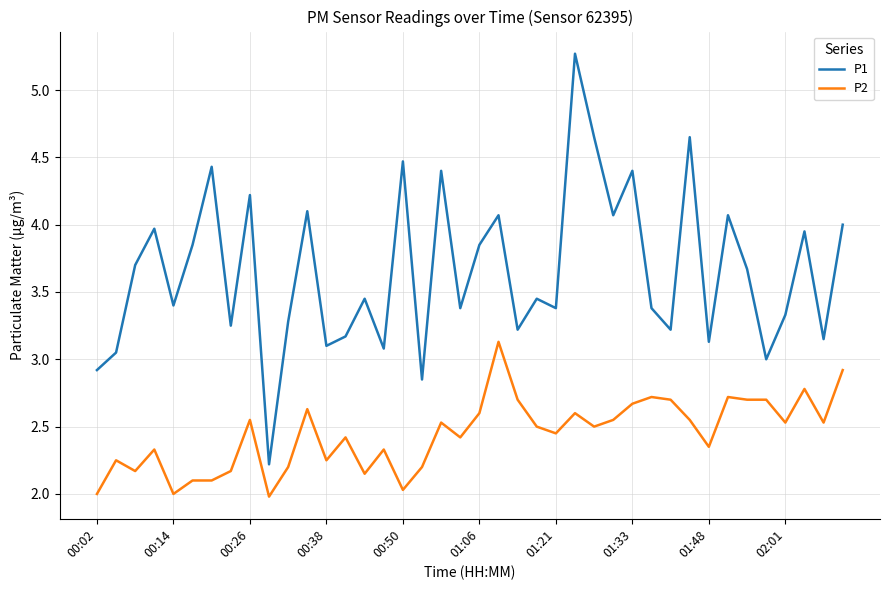

True or false: P2 and P1 intersect in this chart.

False